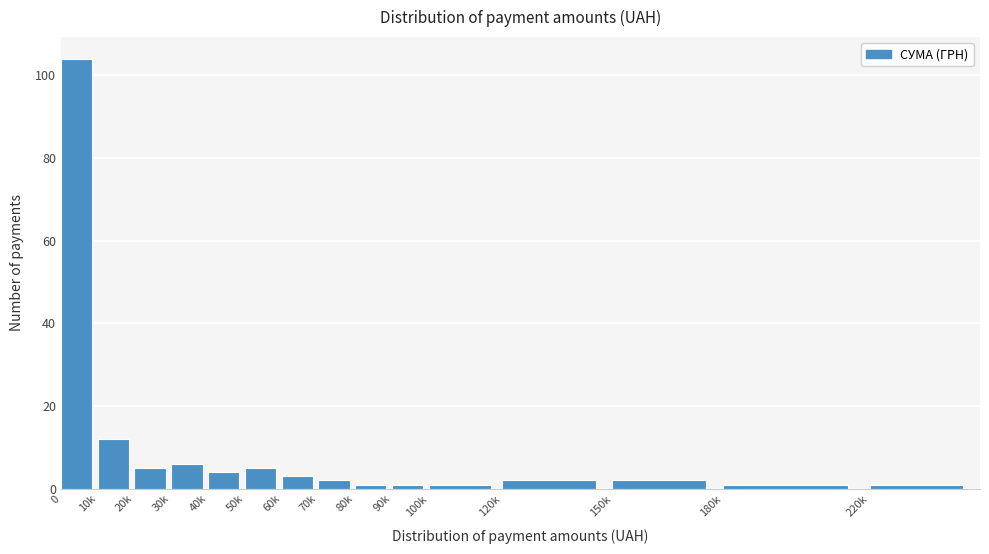

Reading left to right, what are all the values shown in this chart?

0=104	10k=12	20k=5	30k=6	40k=4	50k=5	60k=3	70k=2	80k=1	90k=1	100k=1	120k=2	150k=2	180k=1	220k=1